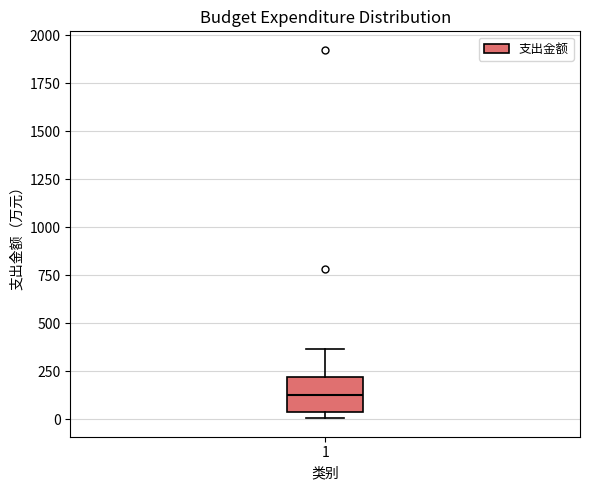

Transcribe this box plot: give where the median line is, the range the box spans, and where the two whiskers end, as read against the y-axis. The values are not printed on the chart, so give them approximately, as read against the axis.

median 100, box 50 to 200, whiskers 0 to 350